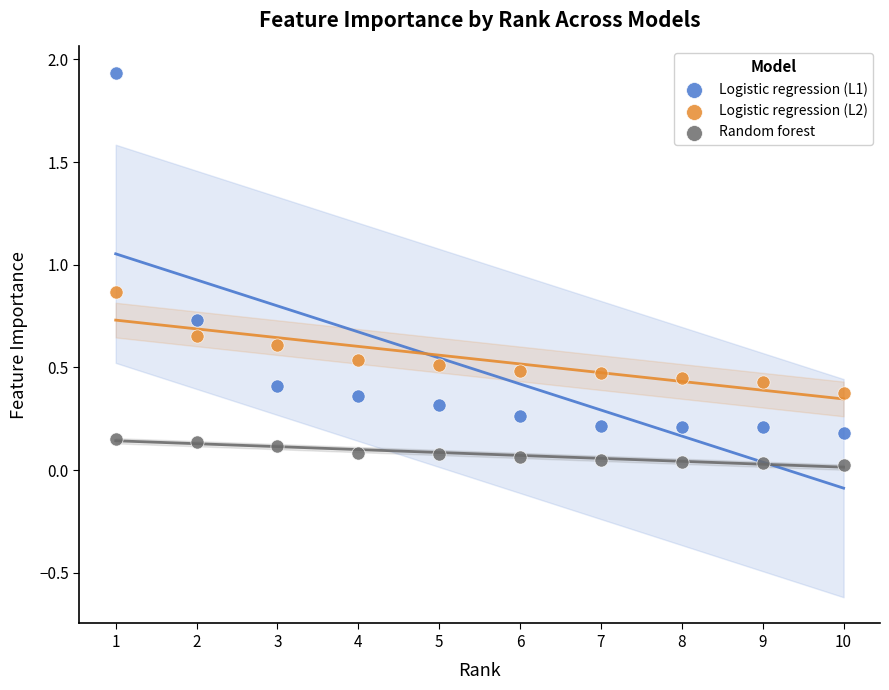

Across all data points, what is the range of X values (max minus min)?

9.0